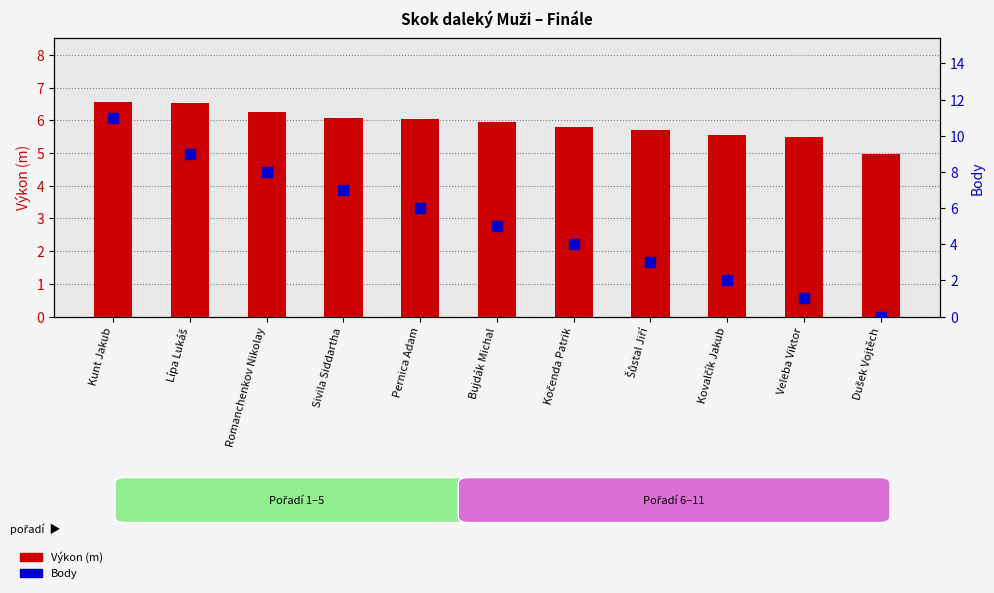

Which series contains the highest Y value?

Body